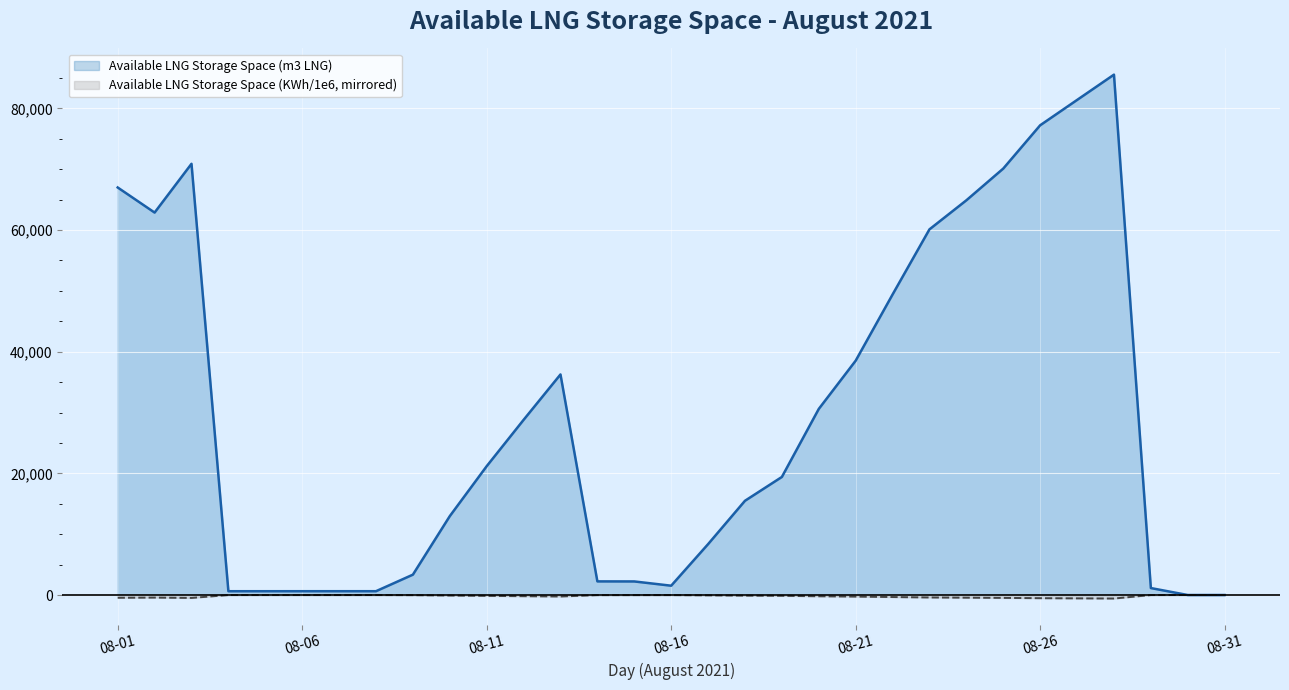

List the series in order of their peak value, lowest first.

Available LNG Storage Space (KWh/1e6, mirrored), Available LNG Storage Space (m3 LNG)